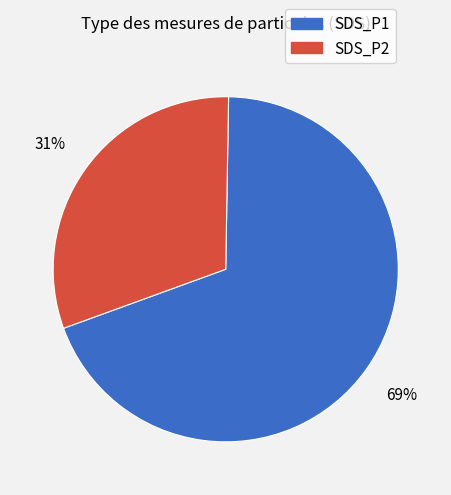

Rank the categories by value from lowest to highest.

SDS_P2, SDS_P1